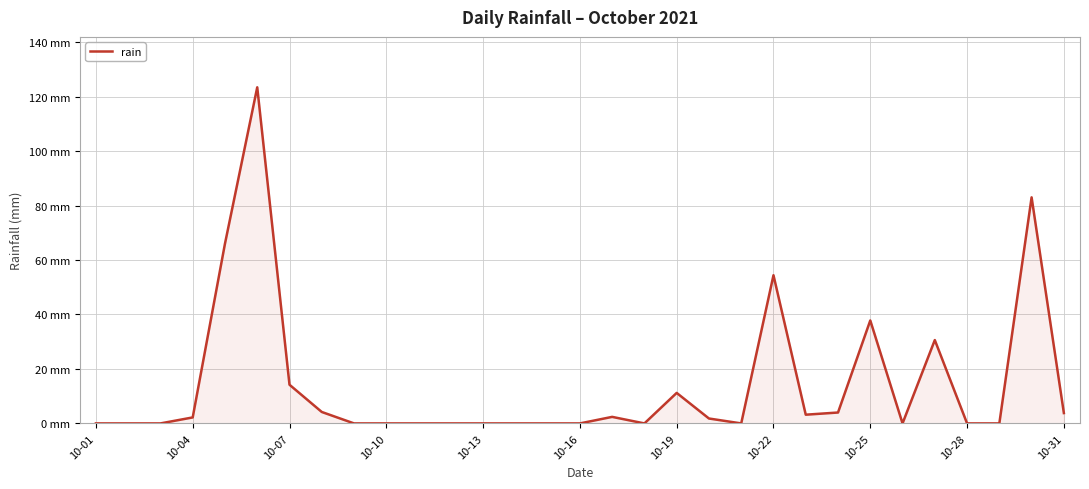

Which label corresponds to the smallest value in the chart?

10-01